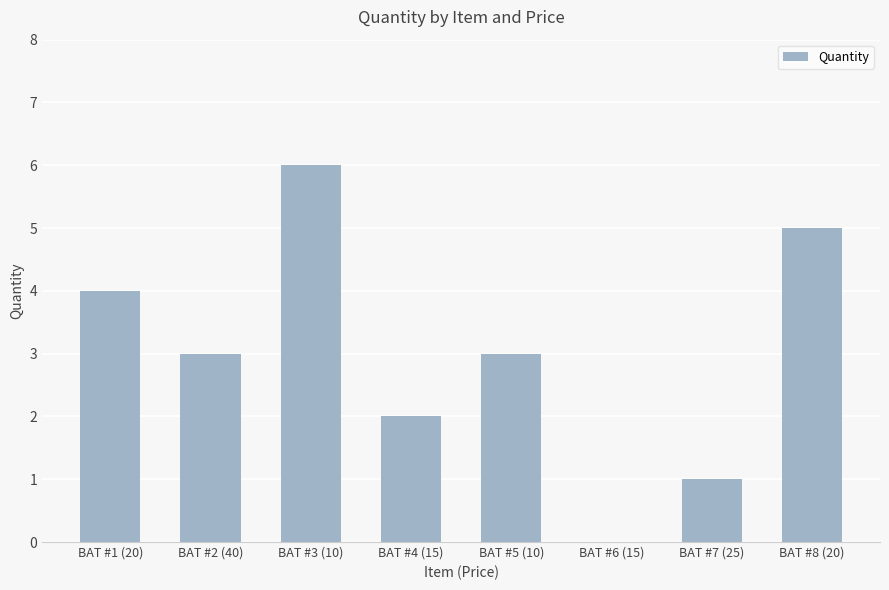

Count the number of categories in the chart.

8